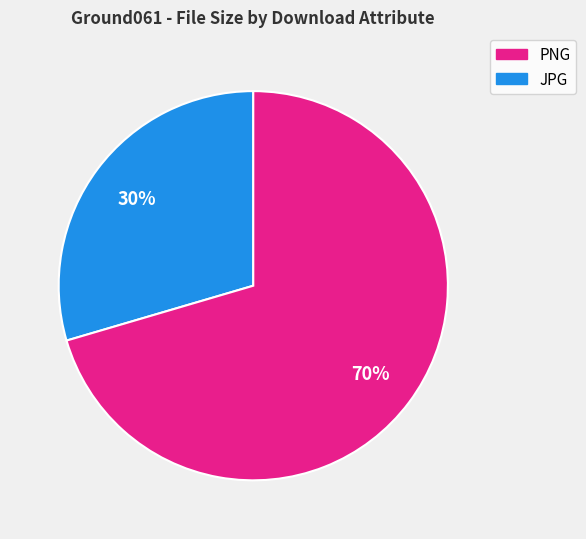

To the nearest percent, what is the average slice percentage?

50%